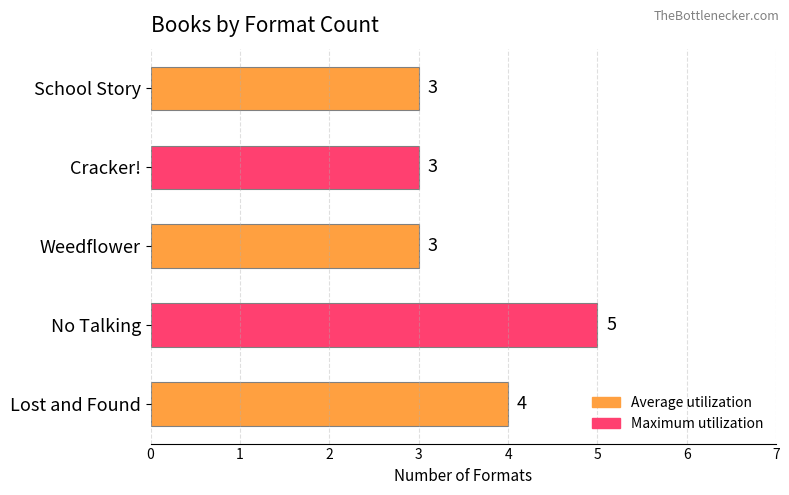

What is the sum of the values at Lost and Found and School Story?

7